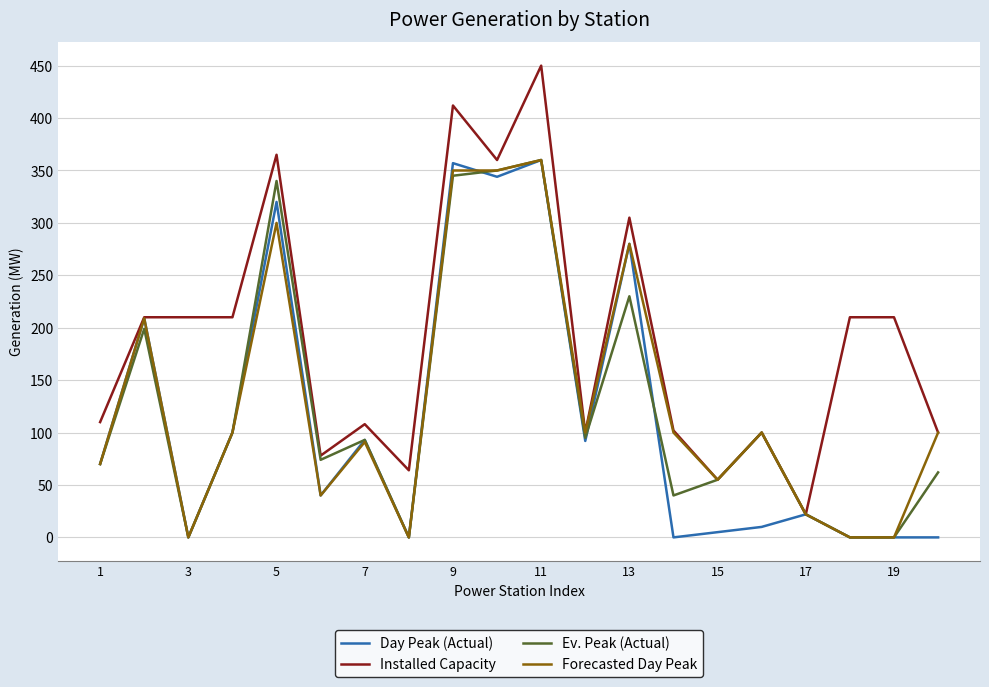

Which series has the widest spread of values?

Installed Capacity